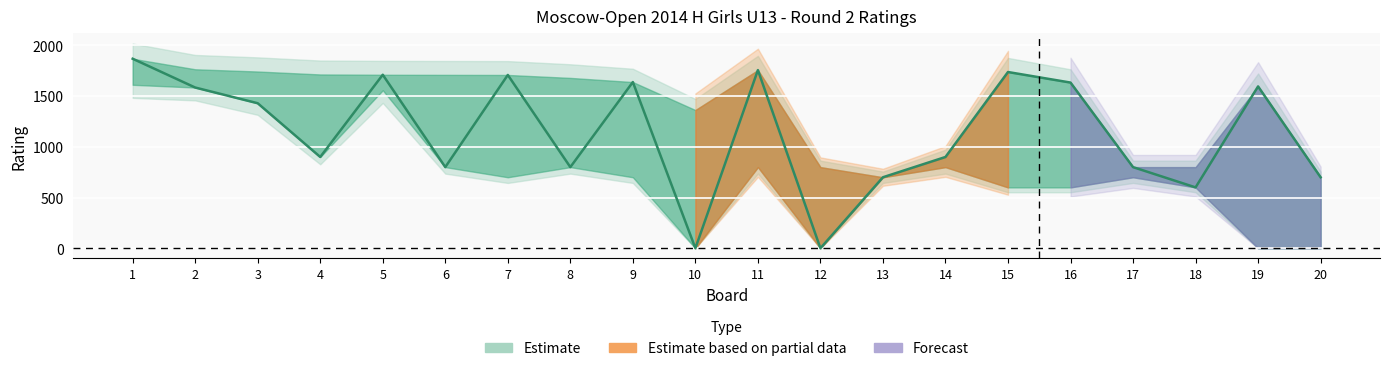

What is the ratio of the value at 11 to the value at 5?

1.0